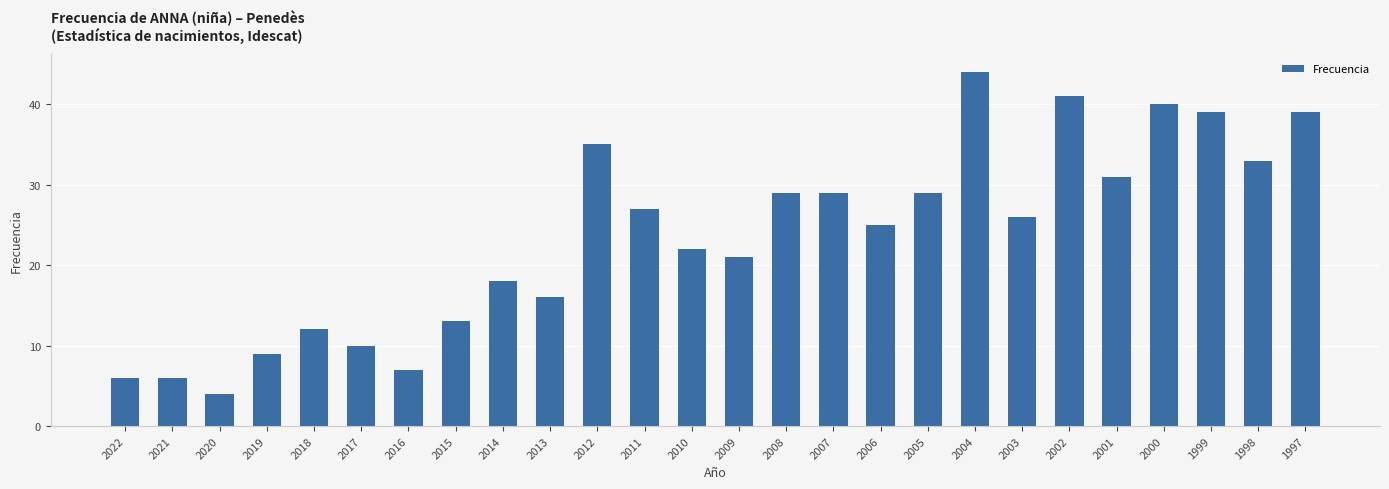

What is the difference between the second highest and minimum values?

37